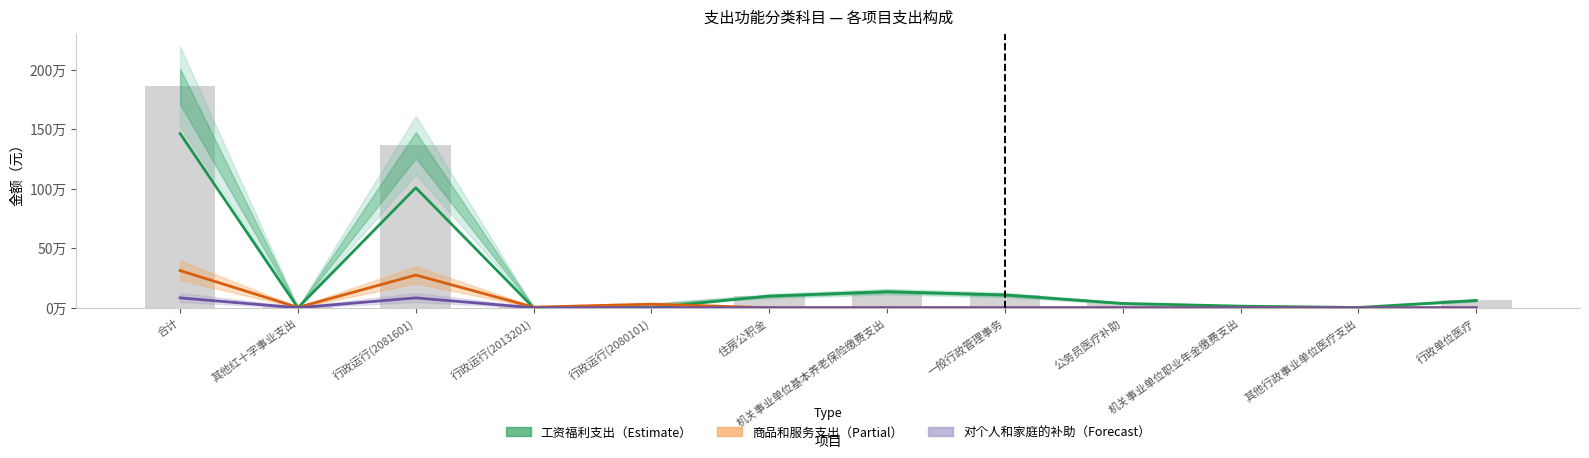

What are all the series names shown in the legend?

工资福利支出, 商品和服务支出, 对个人和家庭的补助